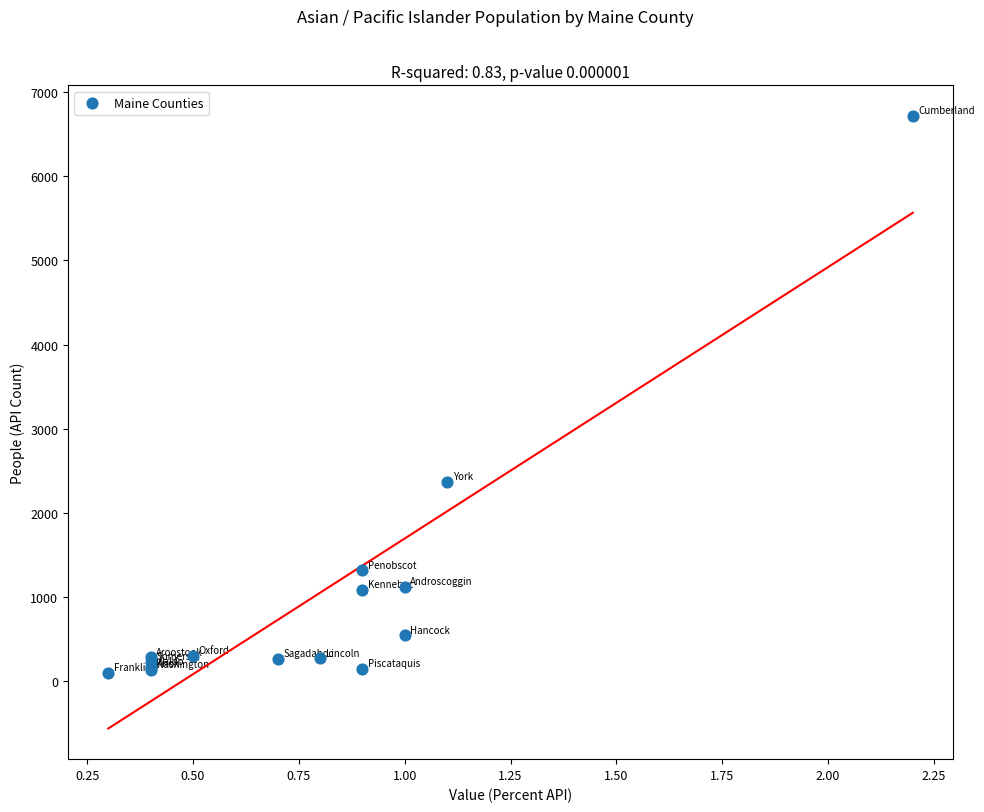

What Y value in the scatter plot is closest to 3404?

2369